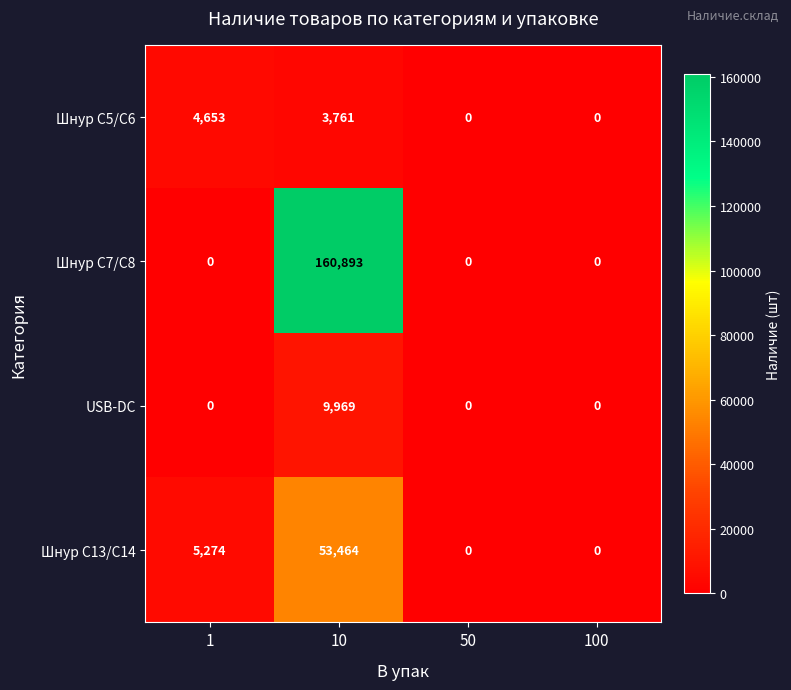

Count the Шнур C5/C6 values in the range 0 to 4653.

4